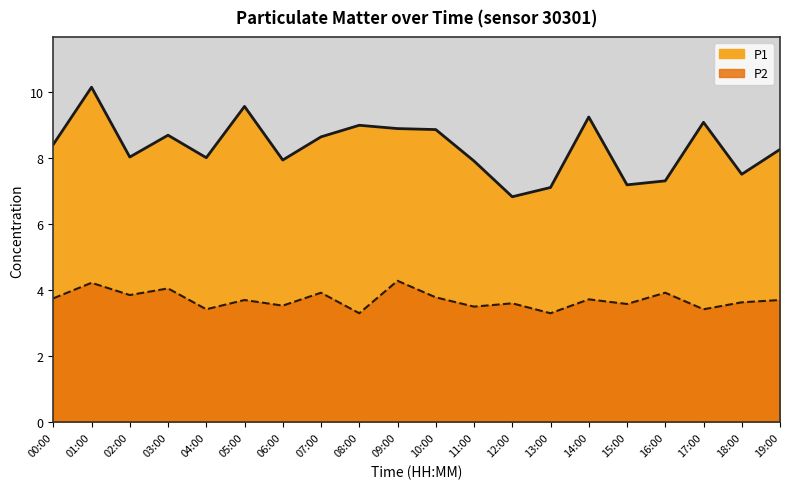

Which series has the largest total across all categories?

P1